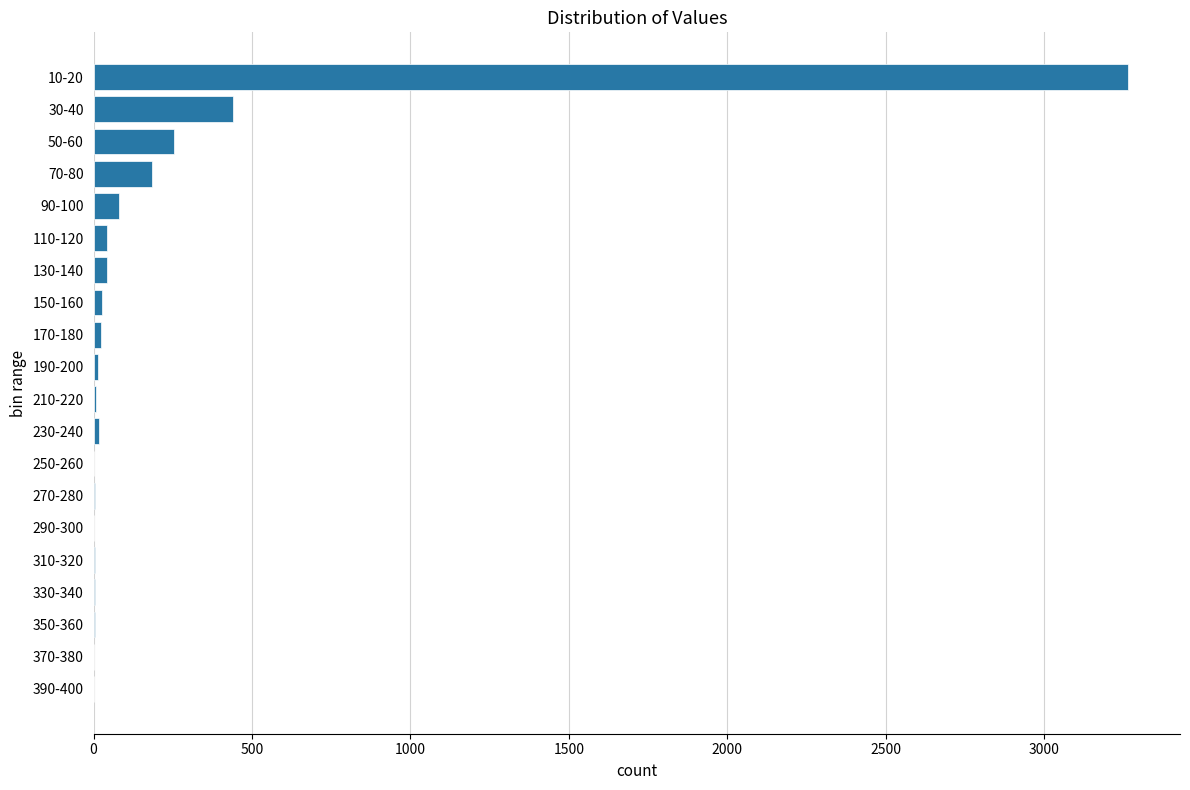

True or false: the data shows 27 at 150-160.

True